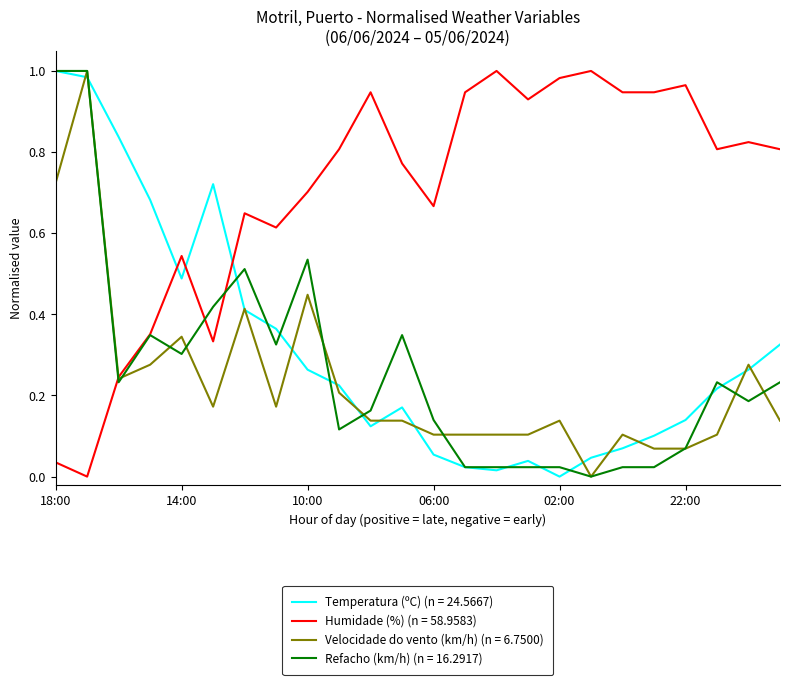

Which series has the largest total across all categories?

Humidade (%) (n = 58.9583)